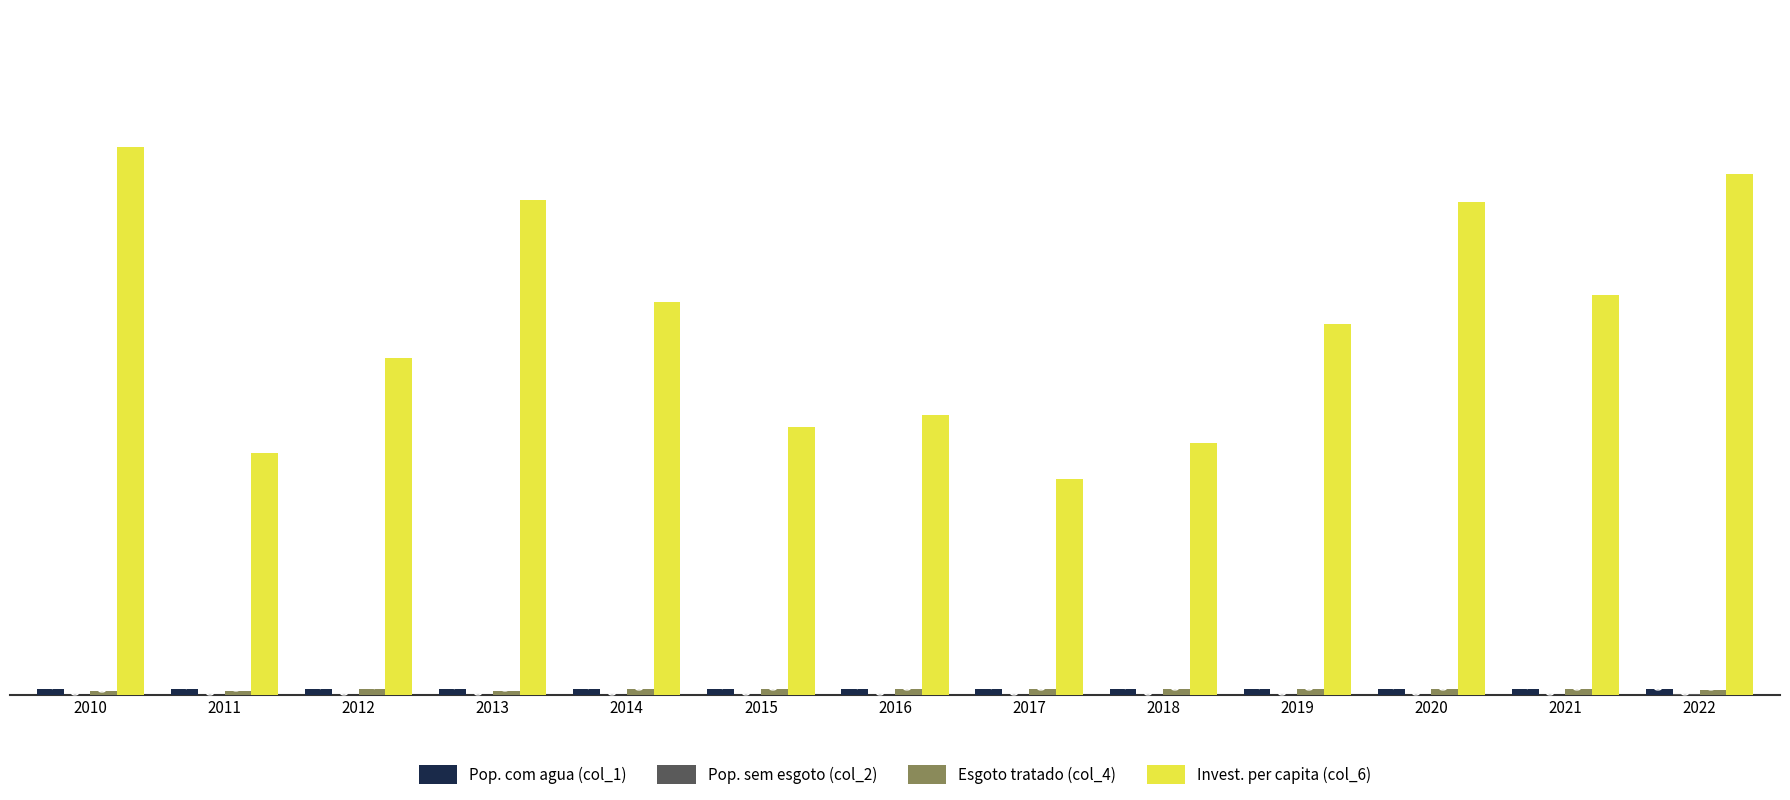

Between 2012 and 2018, which series saw the biggest shift?

Invest. per capita (col_6)